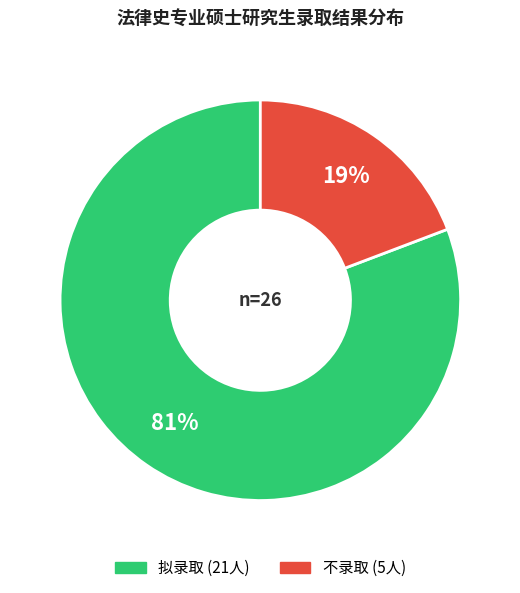

To the nearest percent, what is the average slice percentage?

50%